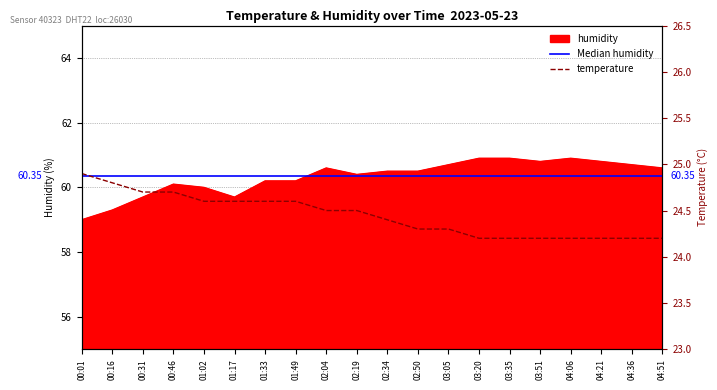

Reading left to right, transcribe all the data shown in this chart.

humidity: 00:01=59.0	00:16=59.3	00:31=59.7	00:46=60.1	01:02=60.0	01:17=59.7	01:33=60.2	01:49=60.2	02:04=60.6	02:19=60.4	02:34=60.5	02:50=60.5	03:05=60.7	03:20=60.9	03:35=60.9	03:51=60.8	04:06=60.9	04:21=60.8	04:36=60.7	04:51=60.6
temperature: 00:01=24.9	00:16=24.8	00:31=24.7	00:46=24.7	01:02=24.6	01:17=24.6	01:33=24.6	01:49=24.6	02:04=24.5	02:19=24.5	02:34=24.4	02:50=24.3	03:05=24.3	03:20=24.2	03:35=24.2	03:51=24.2	04:06=24.2	04:21=24.2	04:36=24.2	04:51=24.2